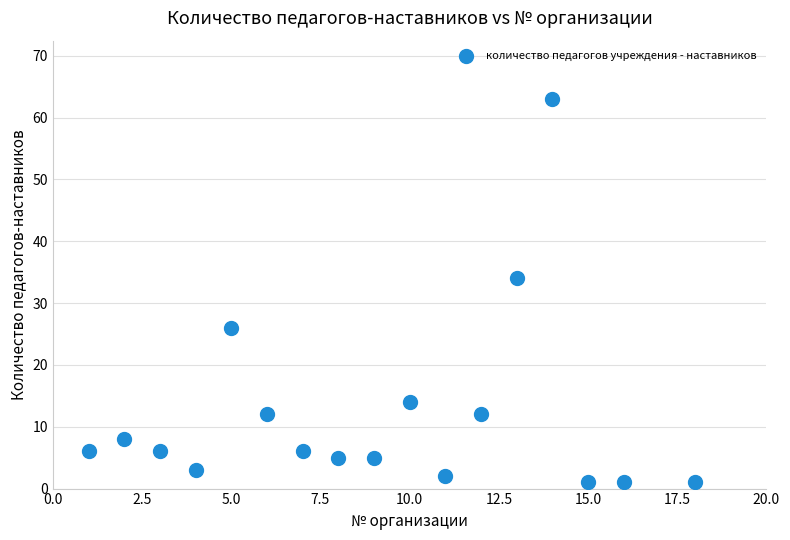

What is the range of Y values (max minus min)?

62